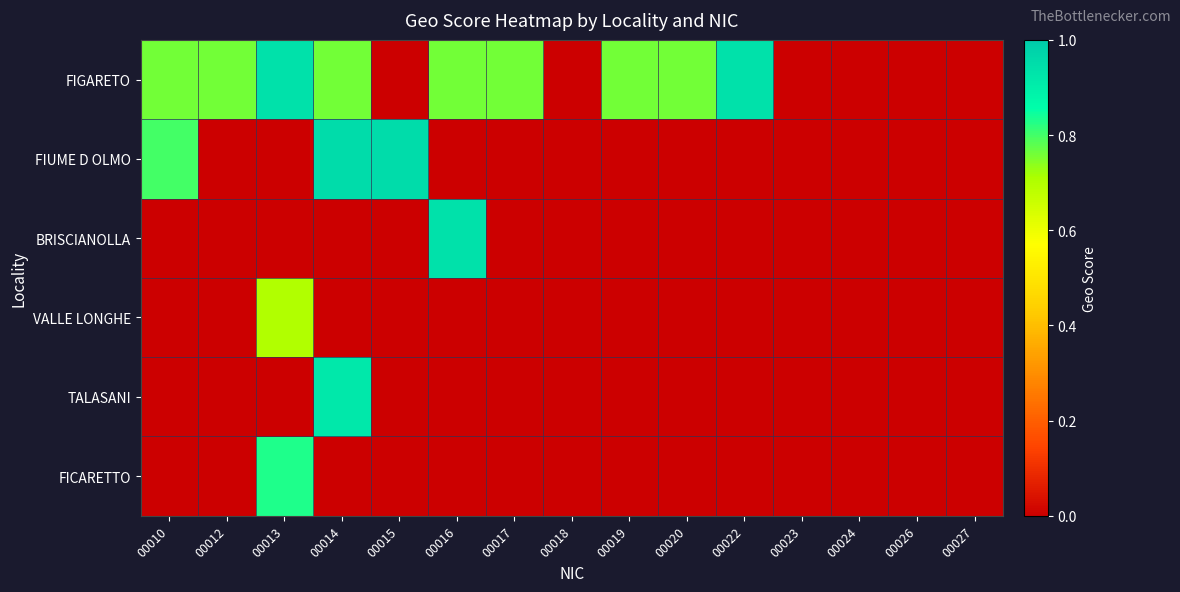

Between 00010 and 00018, which series saw the biggest shift?

FIUME D OLMO